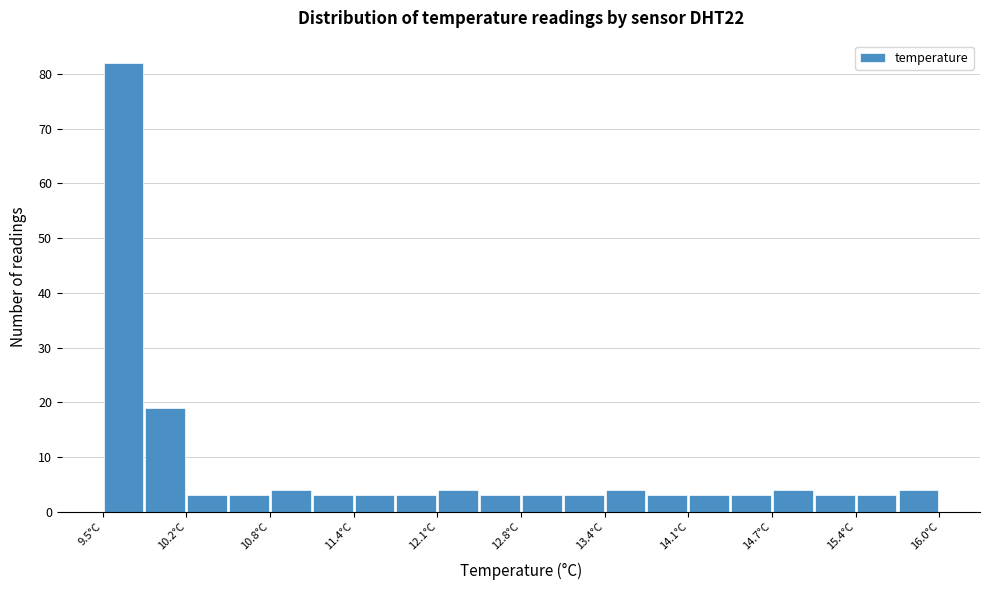

Read against the x-axis, roughly where is the centre of the tallest bar?

9.7